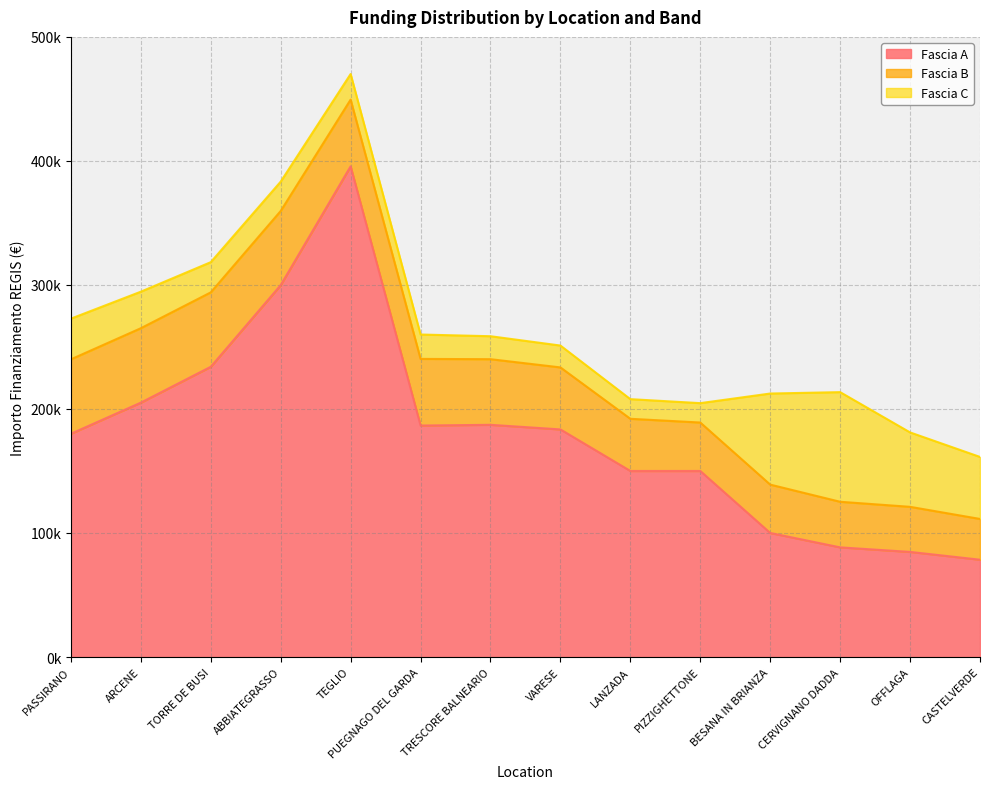

How many data points does each series have?

14